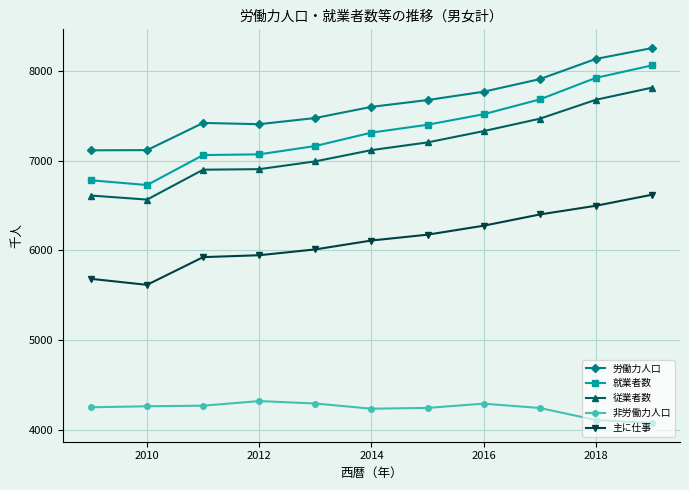

True or false: 就業者数 and 主に仕事 intersect in this chart.

False